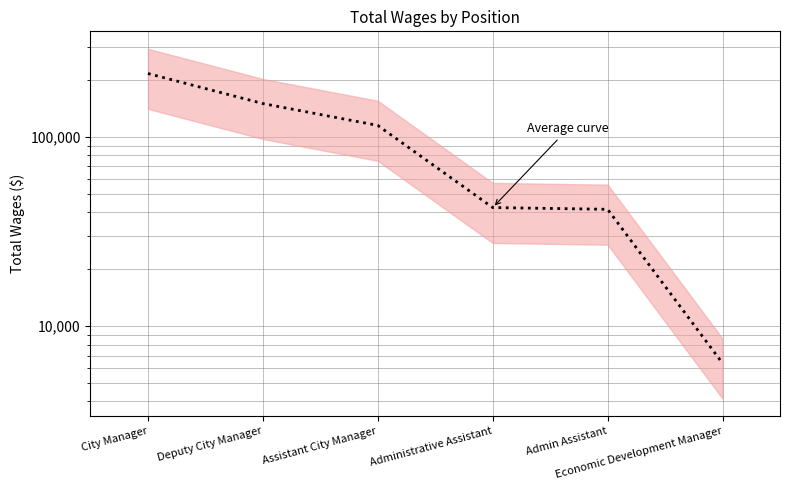

What is the label of the 5th point from the right?

Deputy City Manager